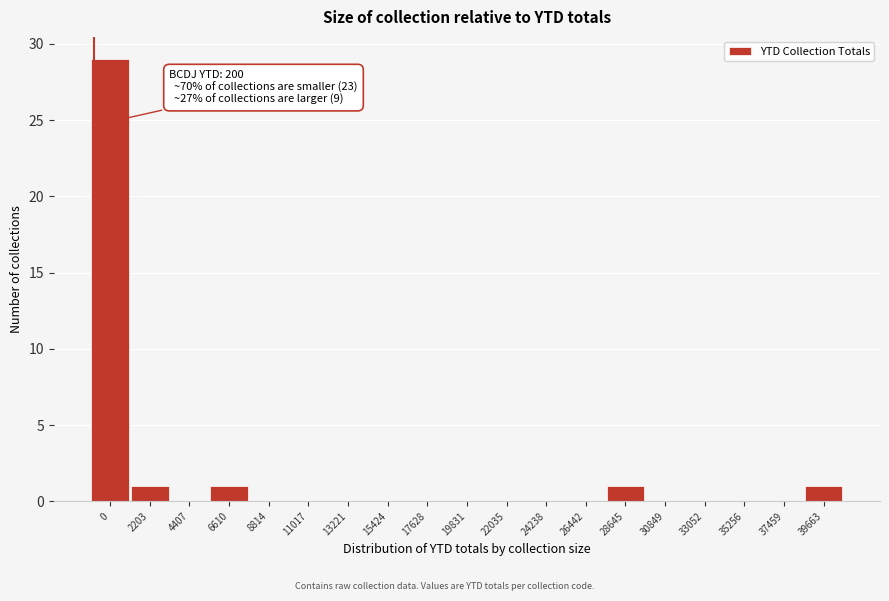

Reading right to left, transcribe all the data shown in this chart.

39663=1	37459=0	35256=0	33052=0	30849=0	28645=1	26442=0	24238=0	22035=0	19831=0	17628=0	15424=0	13221=0	11017=0	8814=0	6610=1	4407=0	2203=1	0=29